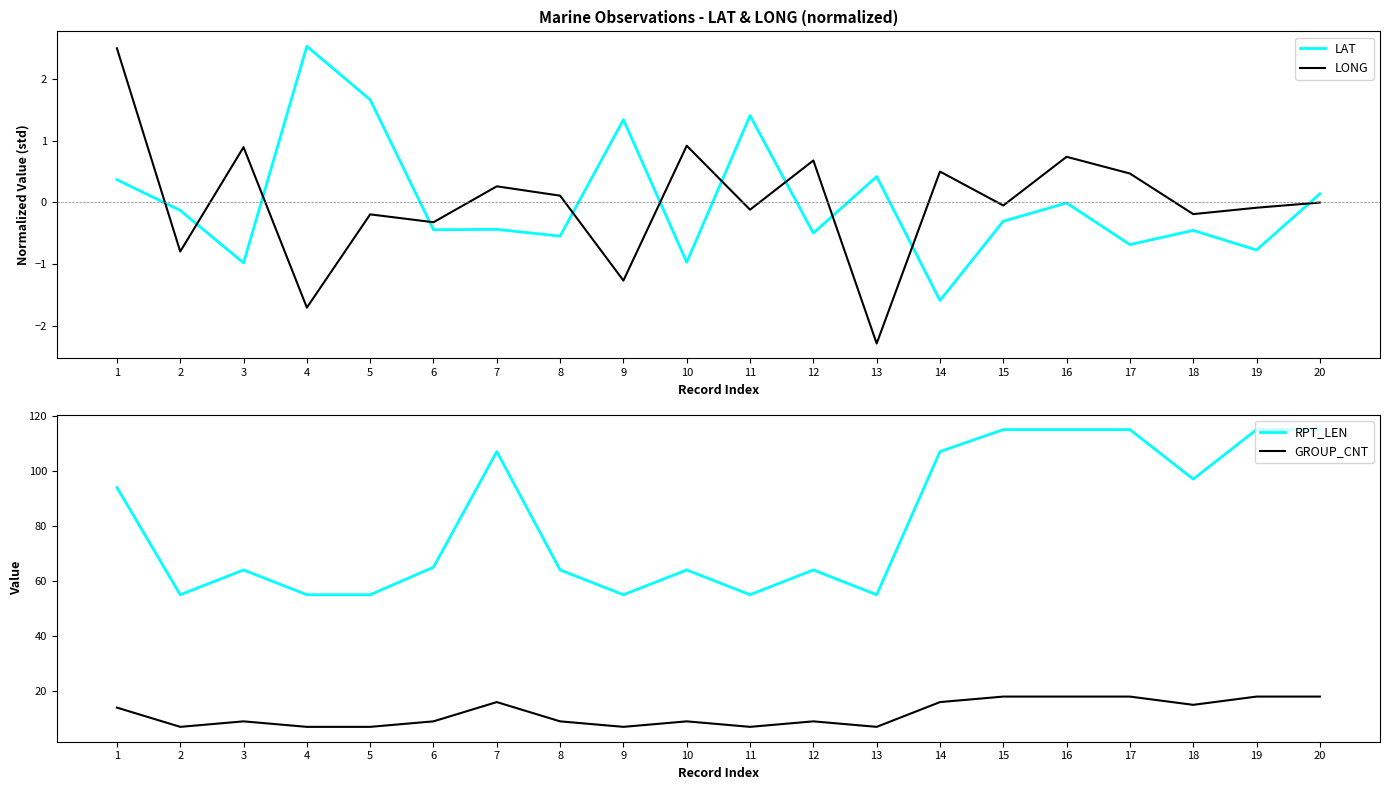

What is the greatest value displayed?

115.0